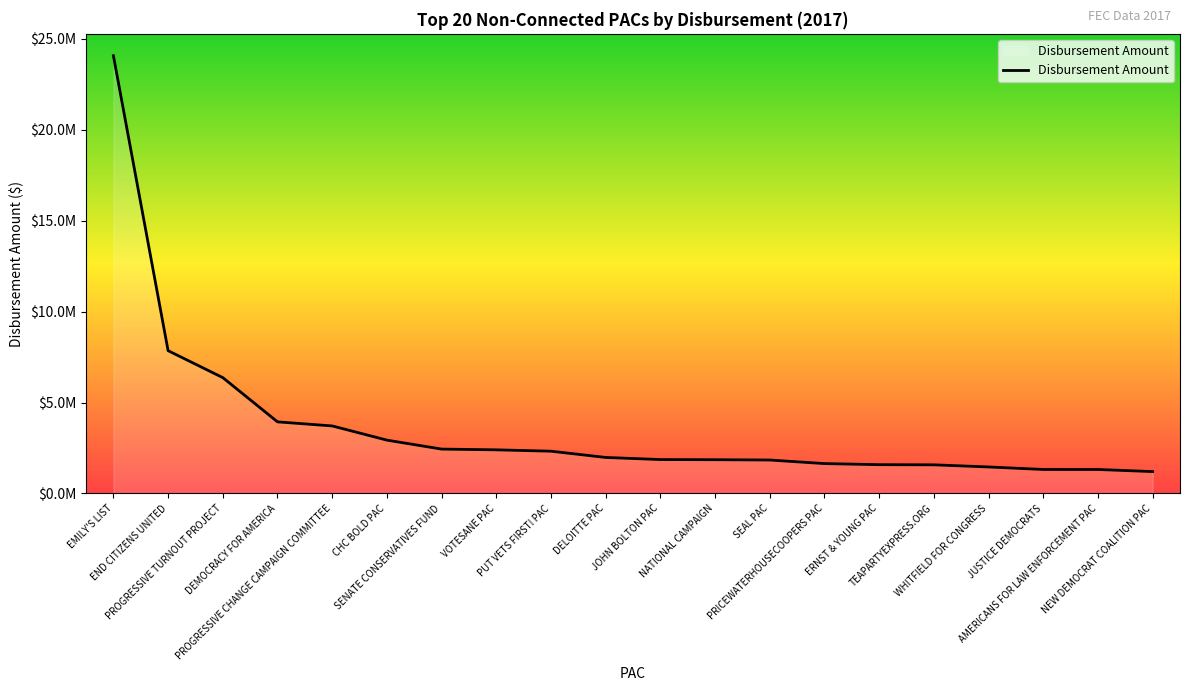

True or false: the data shows 1511784.5 at CHC BOLD PAC.

False